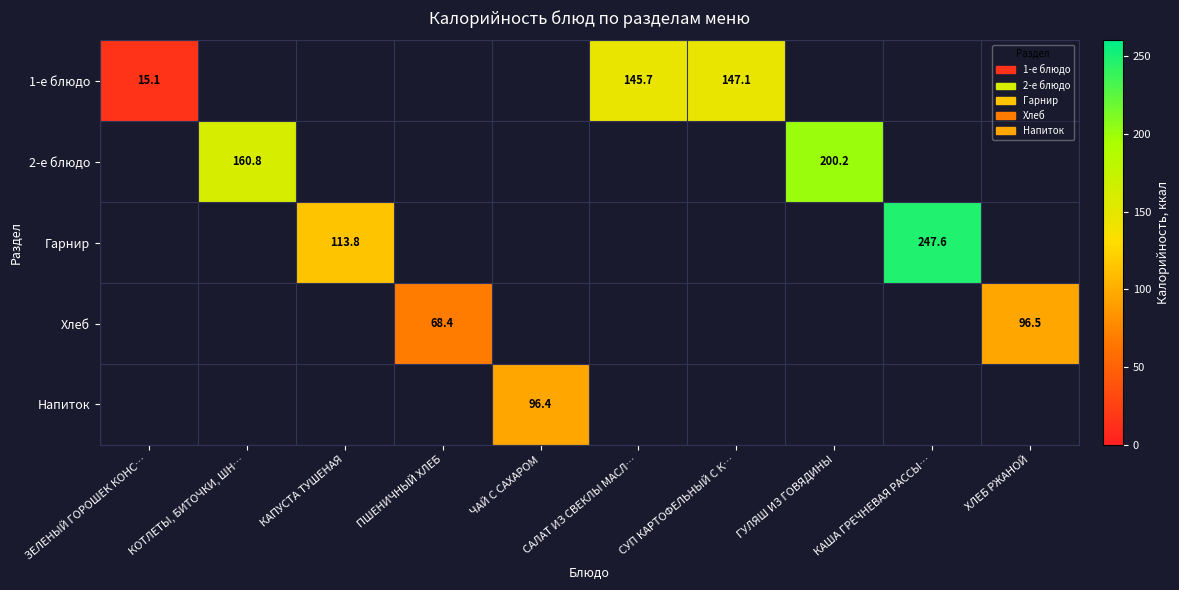

Is it true that 2-е блюдо equals 200.2 at ГУЛЯШ ИЗ ГОВЯДИНЫ?

True